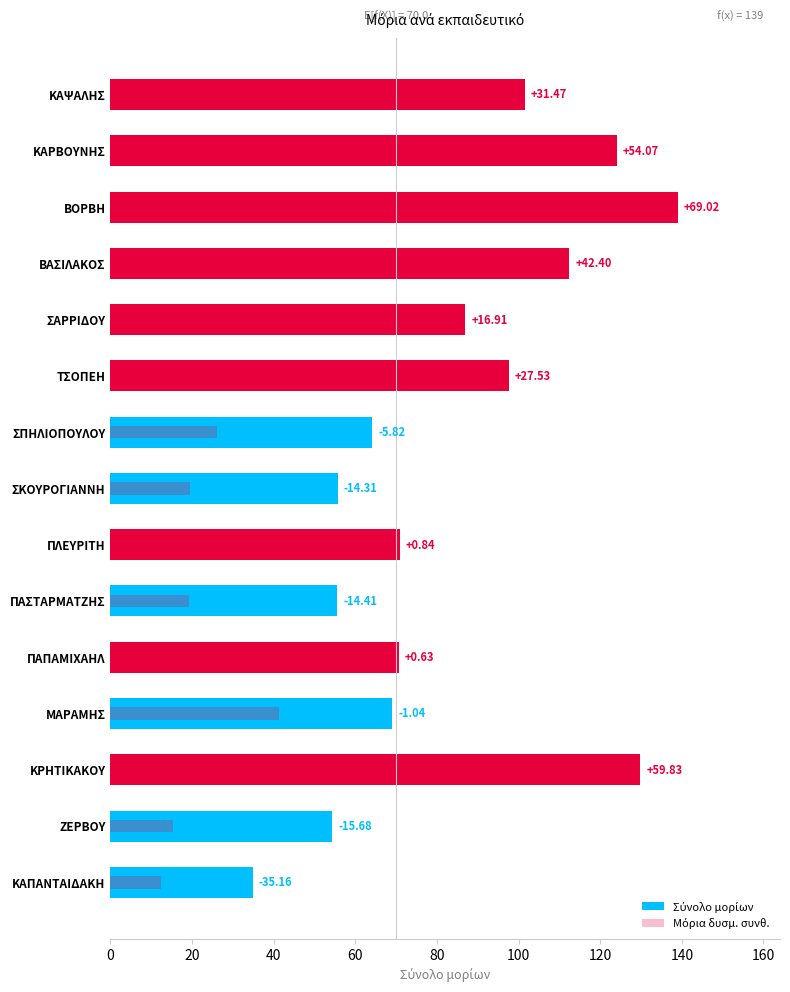

What are all the series names shown in the legend?

Σύνολο μορίων, Μόρια δυσμ. συνθ.